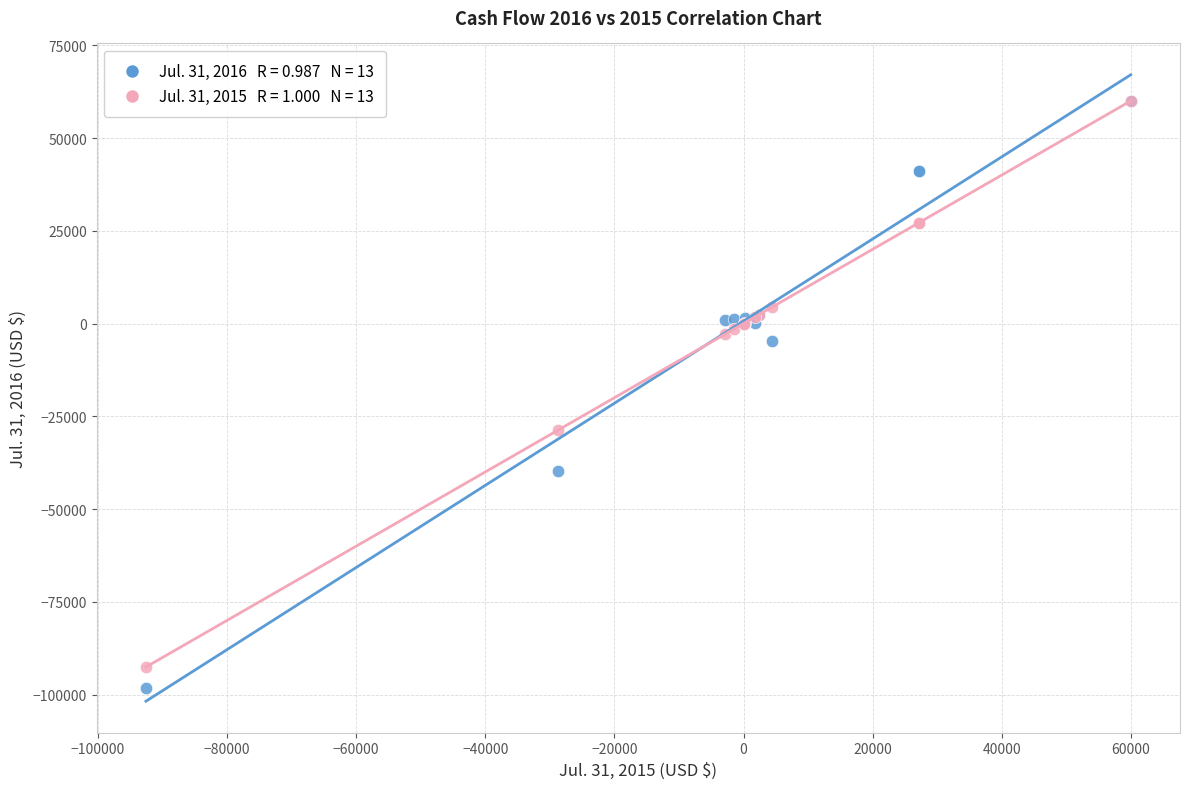

Across all series, what Y value is closest to -19158?

-28669